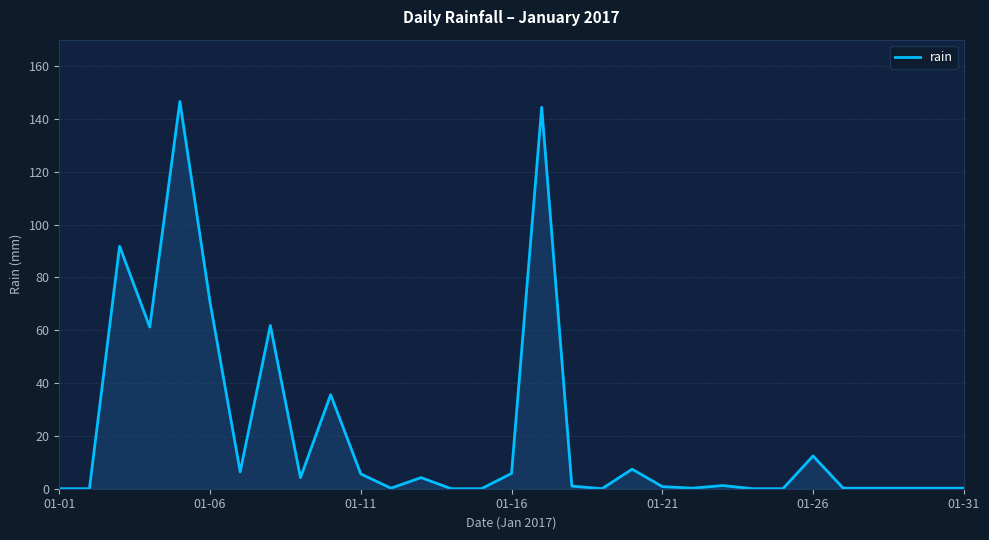

True or false: the data has more than 0 interior local peaks.

True